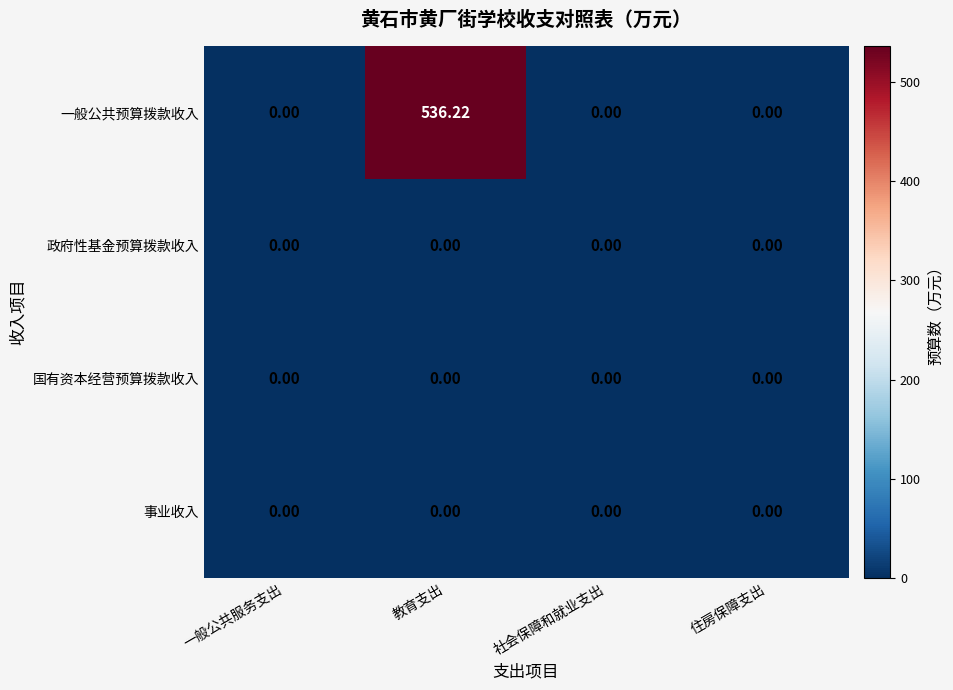

Which series has the largest range (max minus min)?

一般公共预算拨款收入